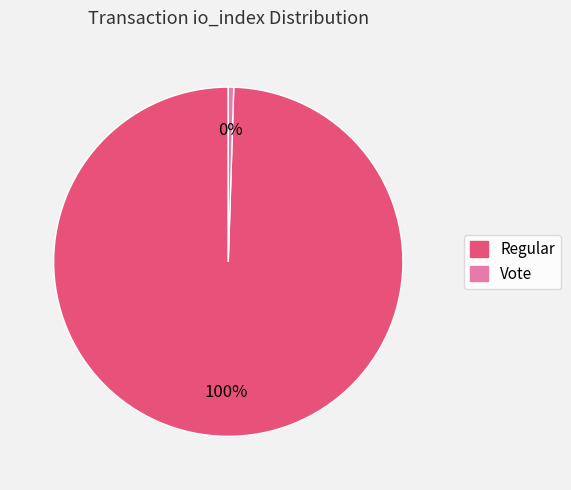

To the nearest percent, what is the average slice percentage?

50%